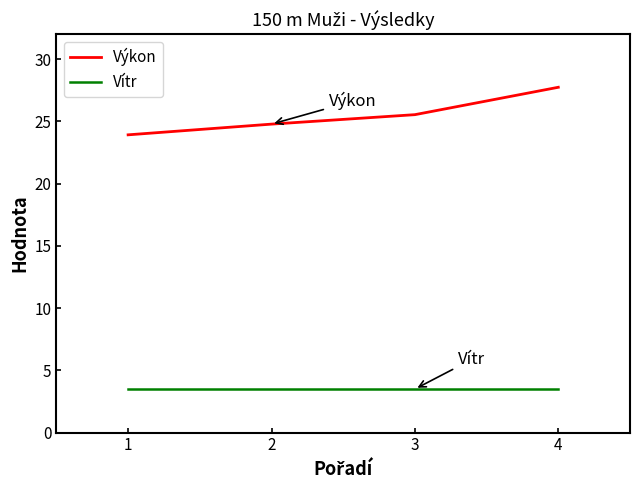

True or false: Vítr and Výkon cross at least once.

False